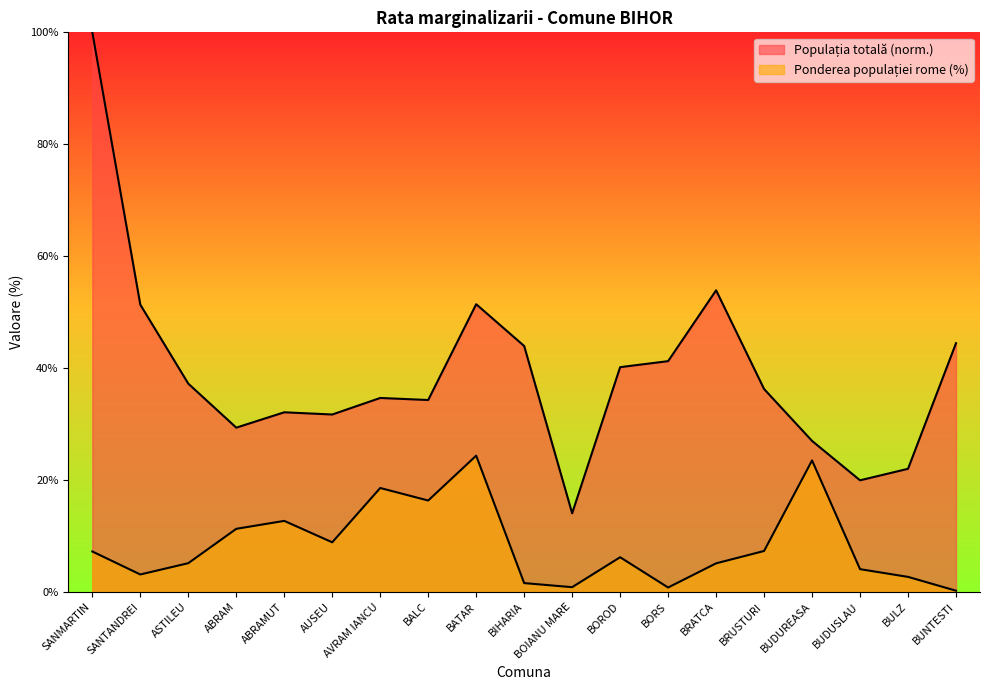

Between BRATCA and BUDUSLAU, which is larger?

BRATCA